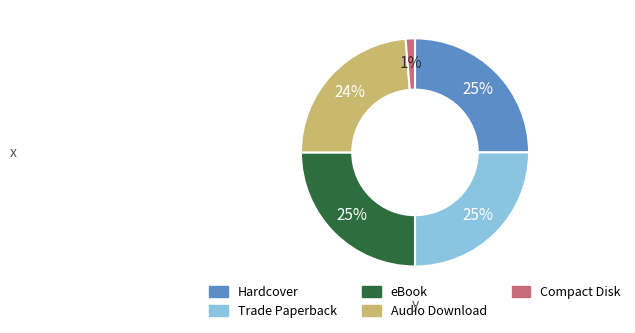

True or false: Compact Disk accounts for 1% of the total.

True